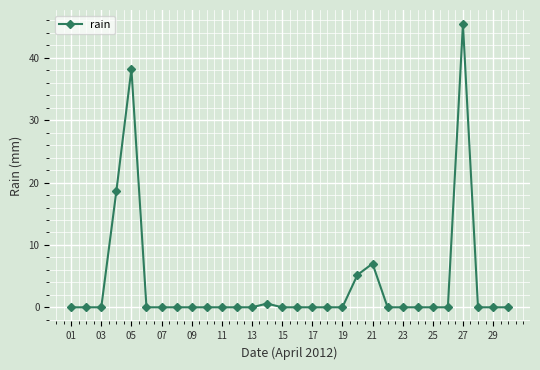

What is the difference between the second highest and second lowest values?

38.2